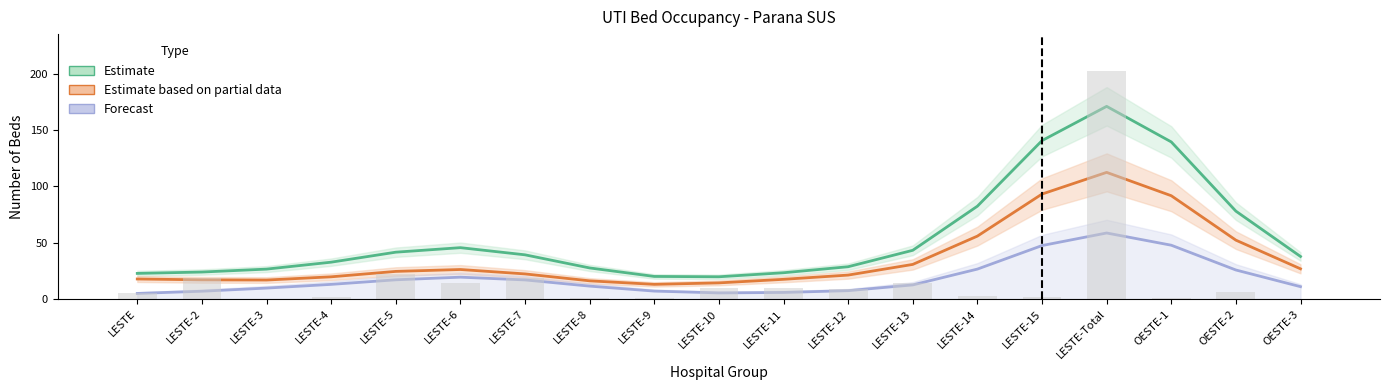

Reading left to right, list all the values displayed in this chart.

Estimate (Total UTI Exist): 22.8	24.0	26.6	32.7	41.6	45.6	39.3	27.6	20.1	19.8	23.3	28.7	43.3	82.5	140.7	171.2	139.6	78.1	37.8
Estimate based on partial data (Total UTI Ocup): 17.8	17.0	16.9	19.7	24.5	26.2	22.3	16.1	13.0	14.3	17.5	21.3	30.7	55.9	93.2	112.5	91.8	52.3	26.8
Forecast (Total UTI Disp): 5.0	6.9	9.7	13.0	17.1	19.4	17.0	11.5	7.0	5.4	5.8	7.4	12.5	26.6	47.5	58.7	47.8	25.8	11.0